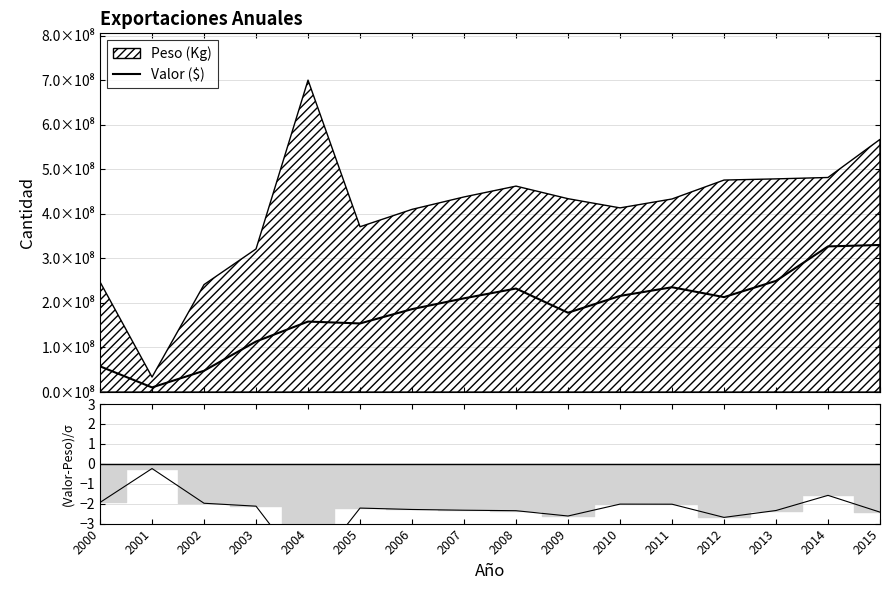

What is the value of the 3rd point from the left?

47784077